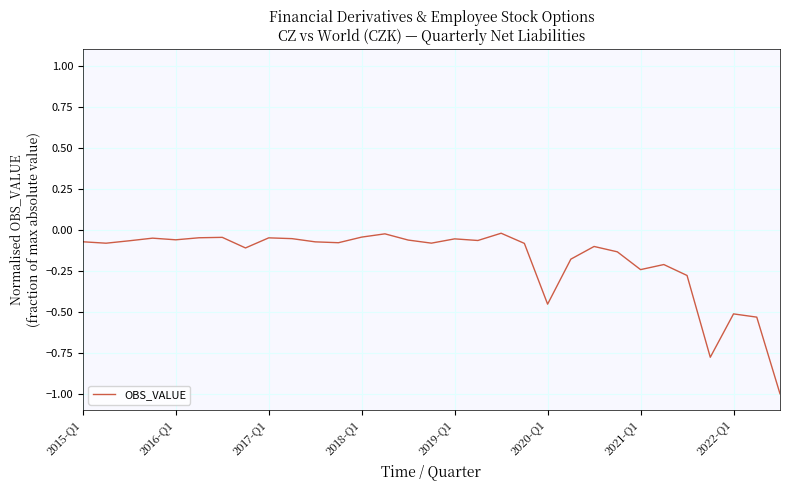

What is the difference between the maximum and minimum values?

1.0